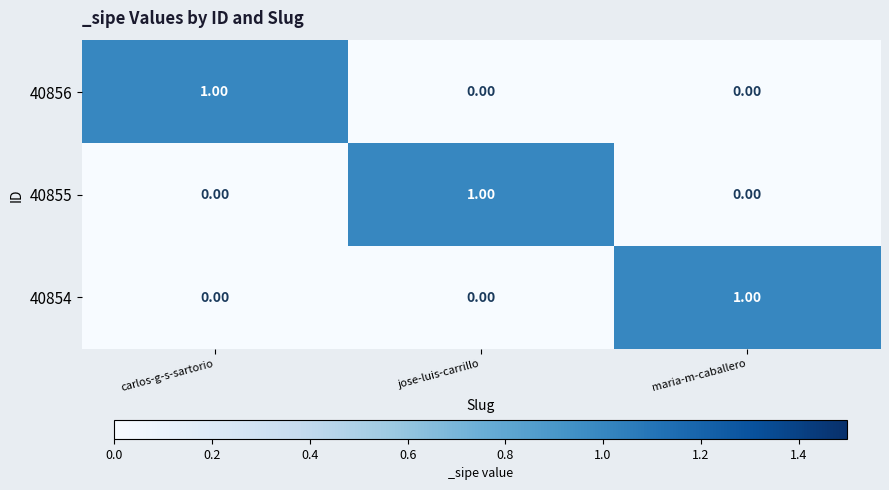

At how many categories does at least one series exceed 0?

3